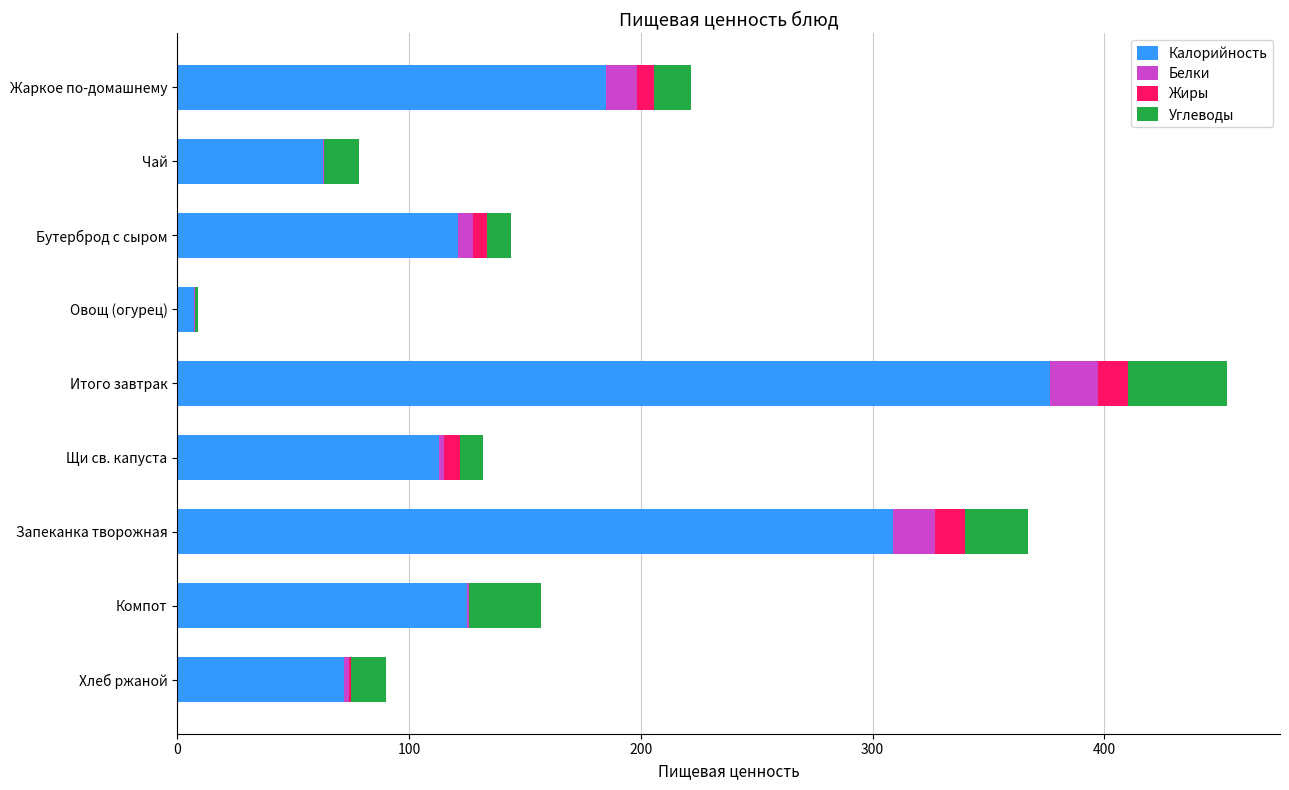

At which category is the sum across all series the highest?

Итого завтрак